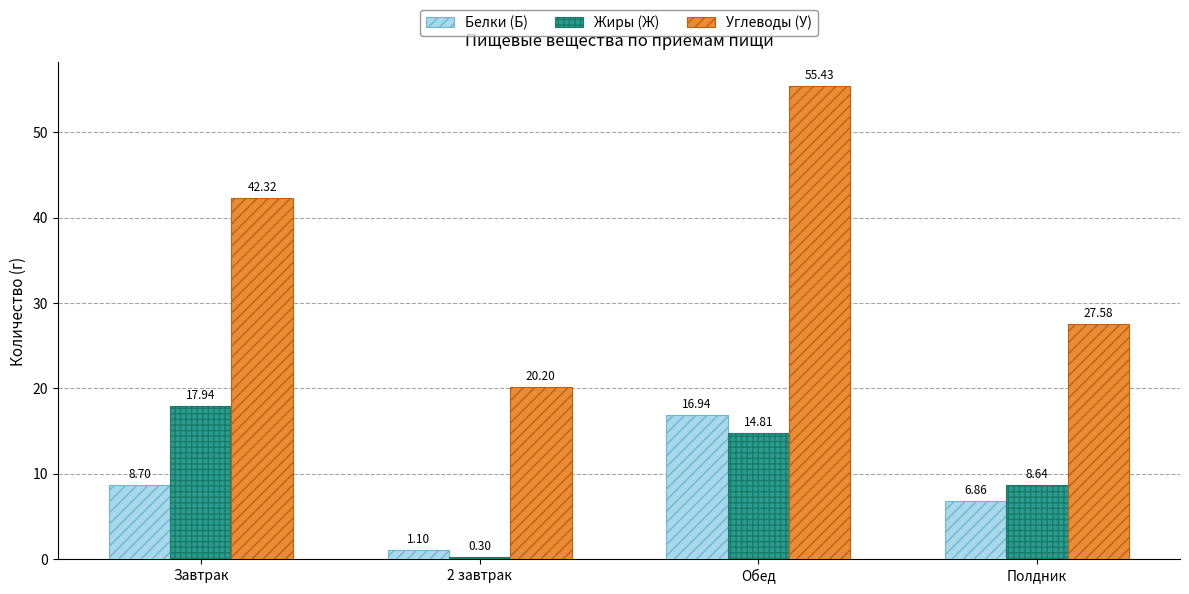

The value of Углеводы (У) at 2 завтрак is 20.2. True or false?

True